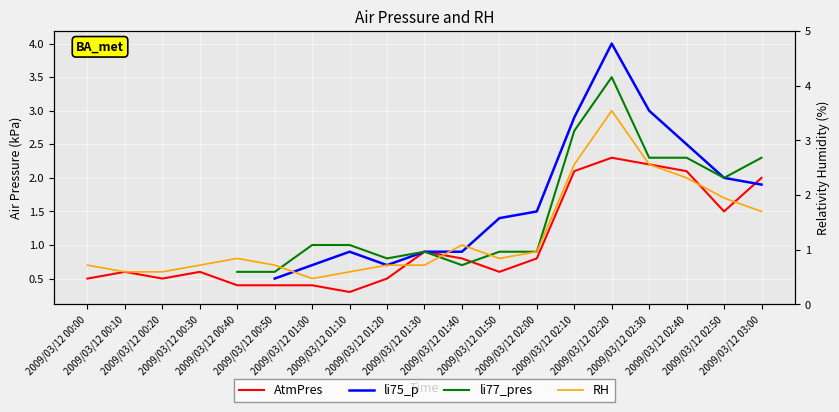

True or false: li77_pres has a value of 0.7 at 2009/03/12 01:40.

True